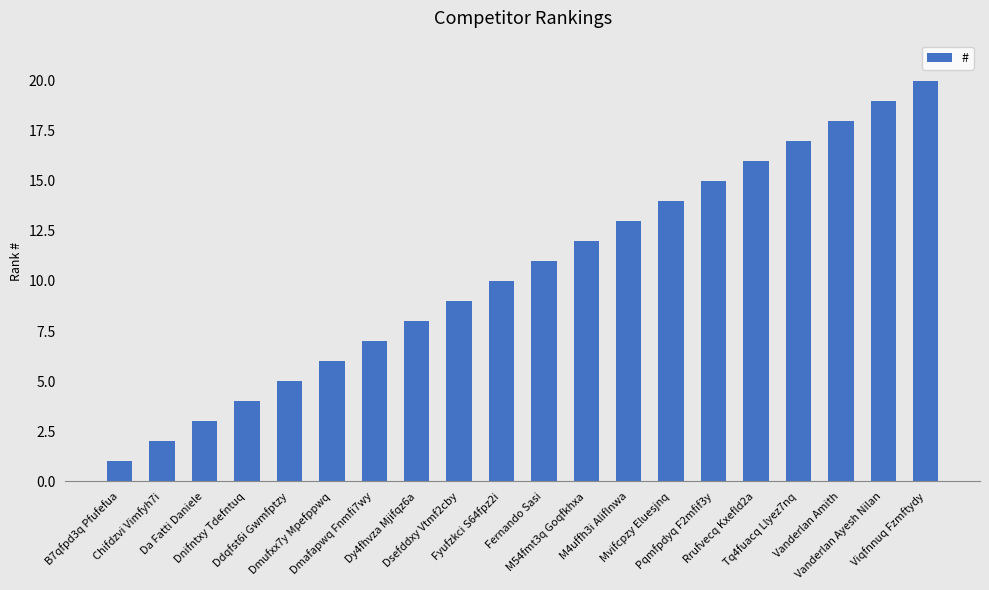

What is the smallest value displayed?

1